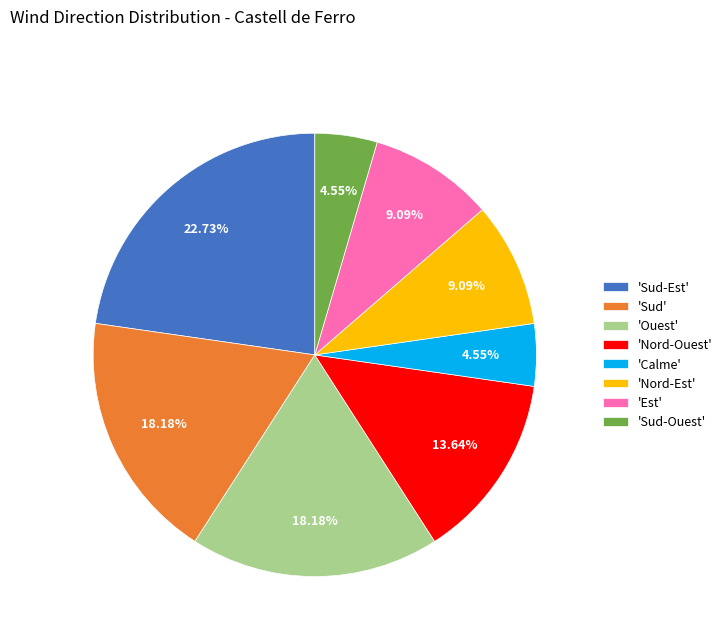

Approximately how many times larger is the value at 'Ouest' compared to 'Sud'?

1.0